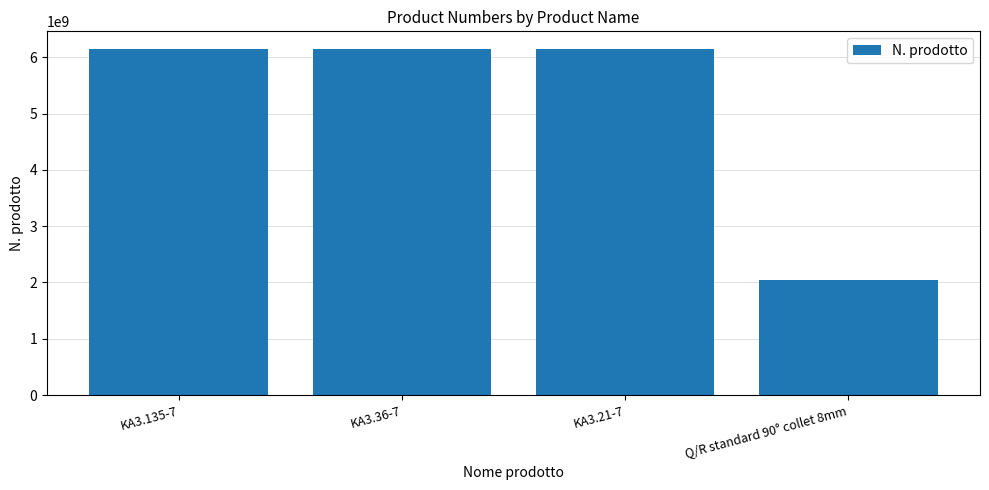

The chart shows a value of 6151705240 at KA3.21-7. True or false?

True